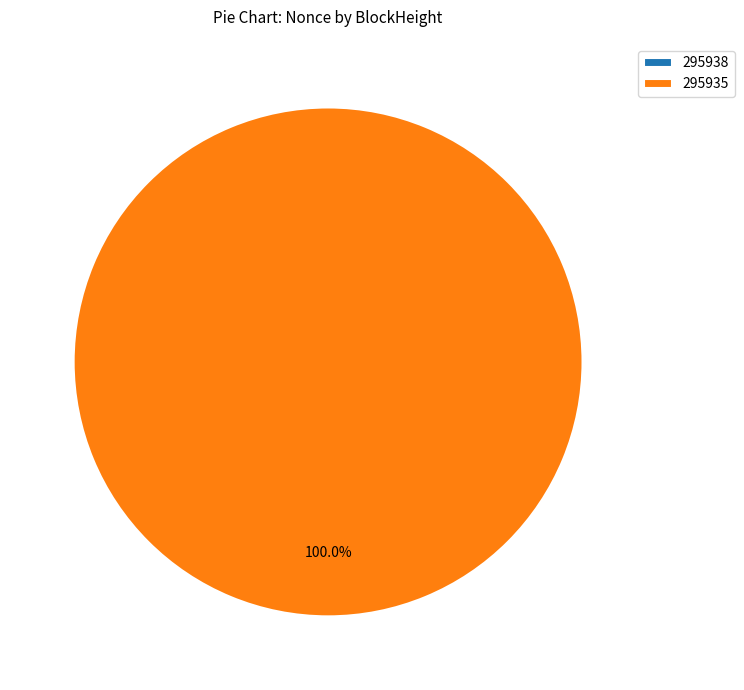

Combined, what portion of the pie is 295935 and 295938?

100.0%